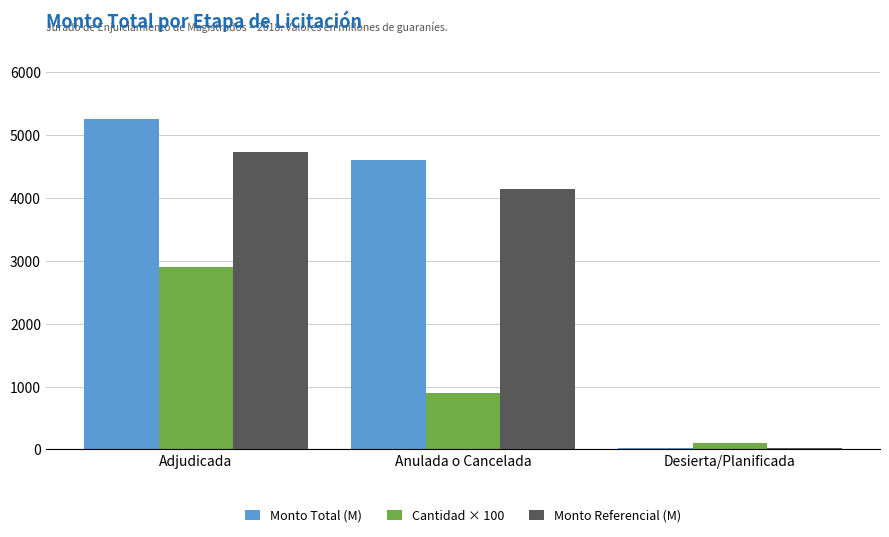

Which label corresponds to the largest value in the chart?

Adjudicada